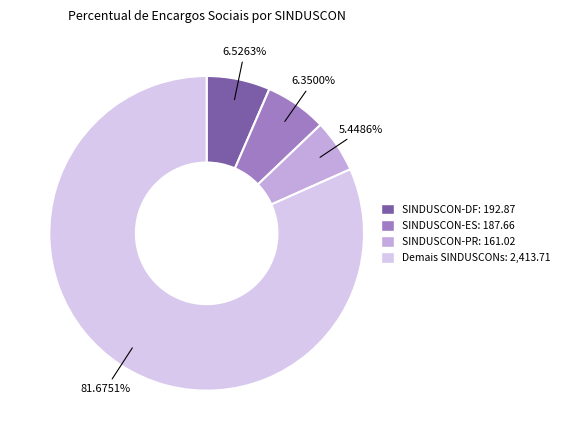

How many segments does this pie chart have?

4